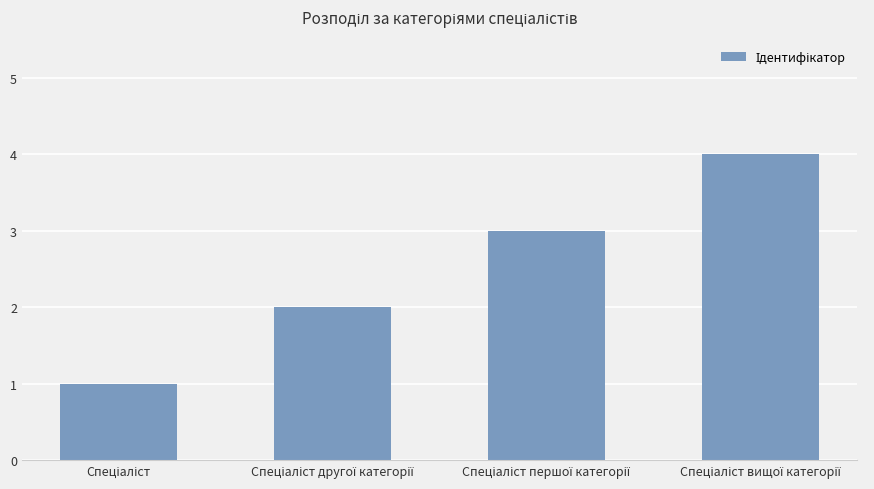

What is the difference between the second highest and second lowest values?

1